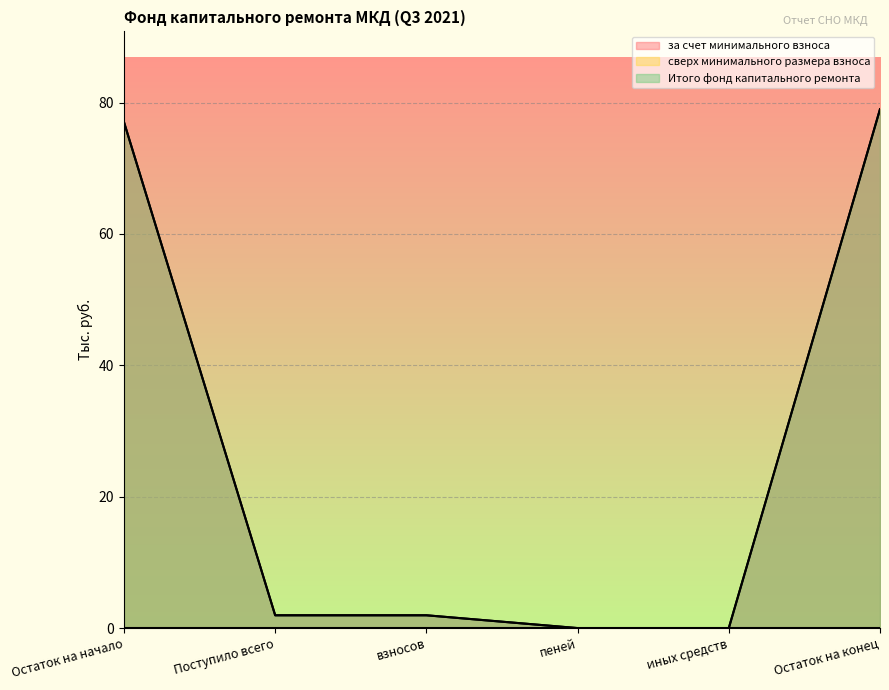

Which series changed the most between иных средств and Остаток на конец?

за счет минимального взноса